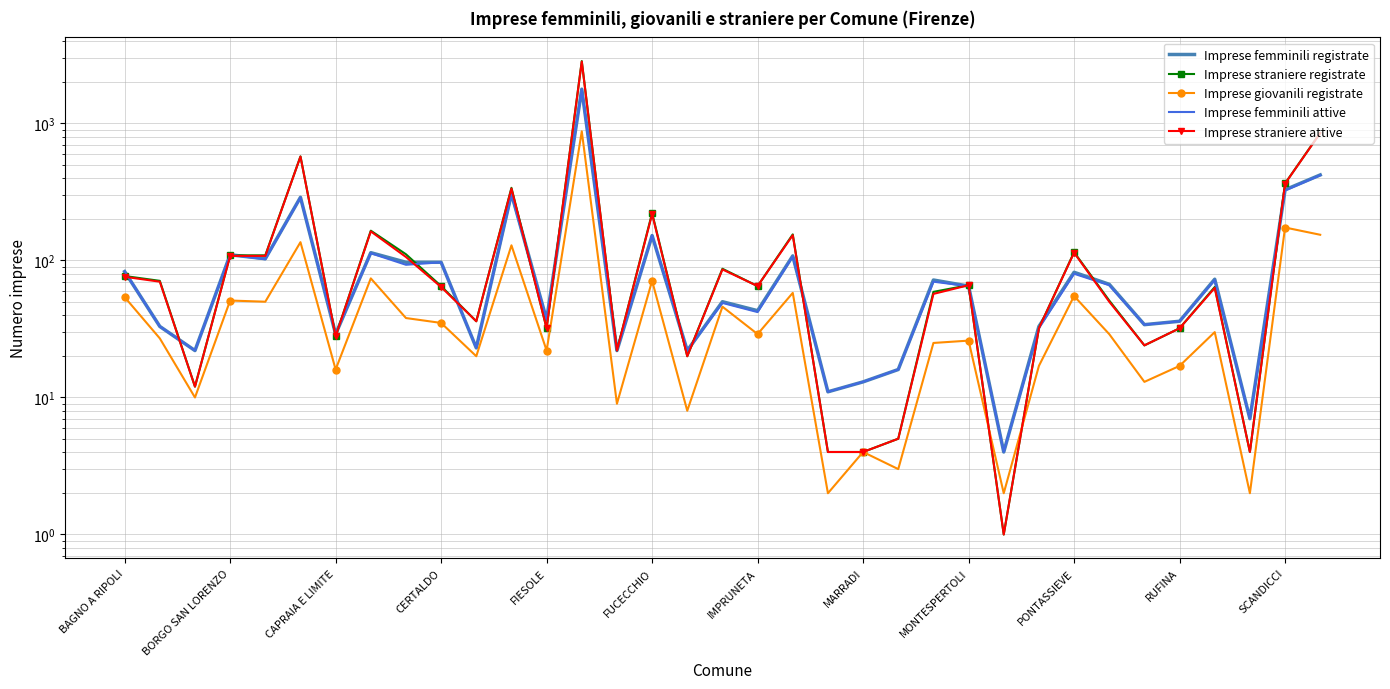

How many times do Imprese straniere registrate and Imprese femminili attive cross each other?

16